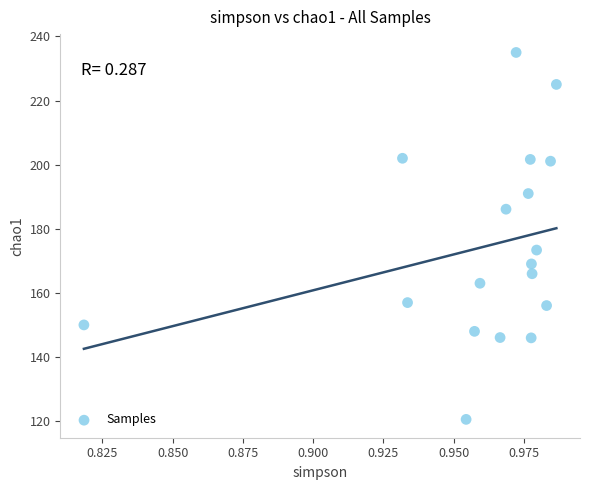

What Y value in the scatter plot is closest to 177?

173.4